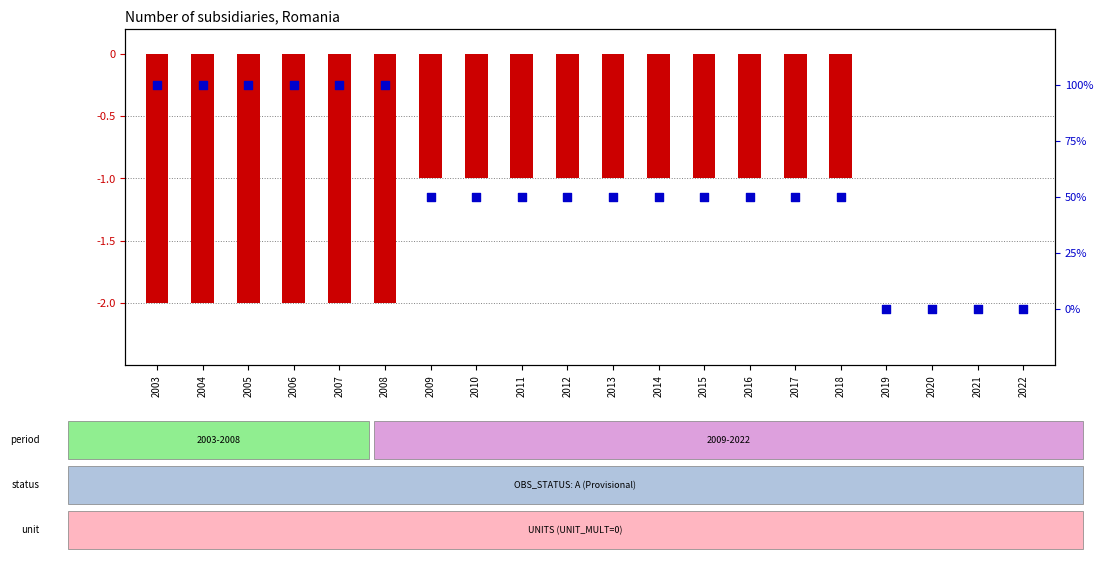

Which series contains the lowest Y value?

OBS_VALUE (inverted)